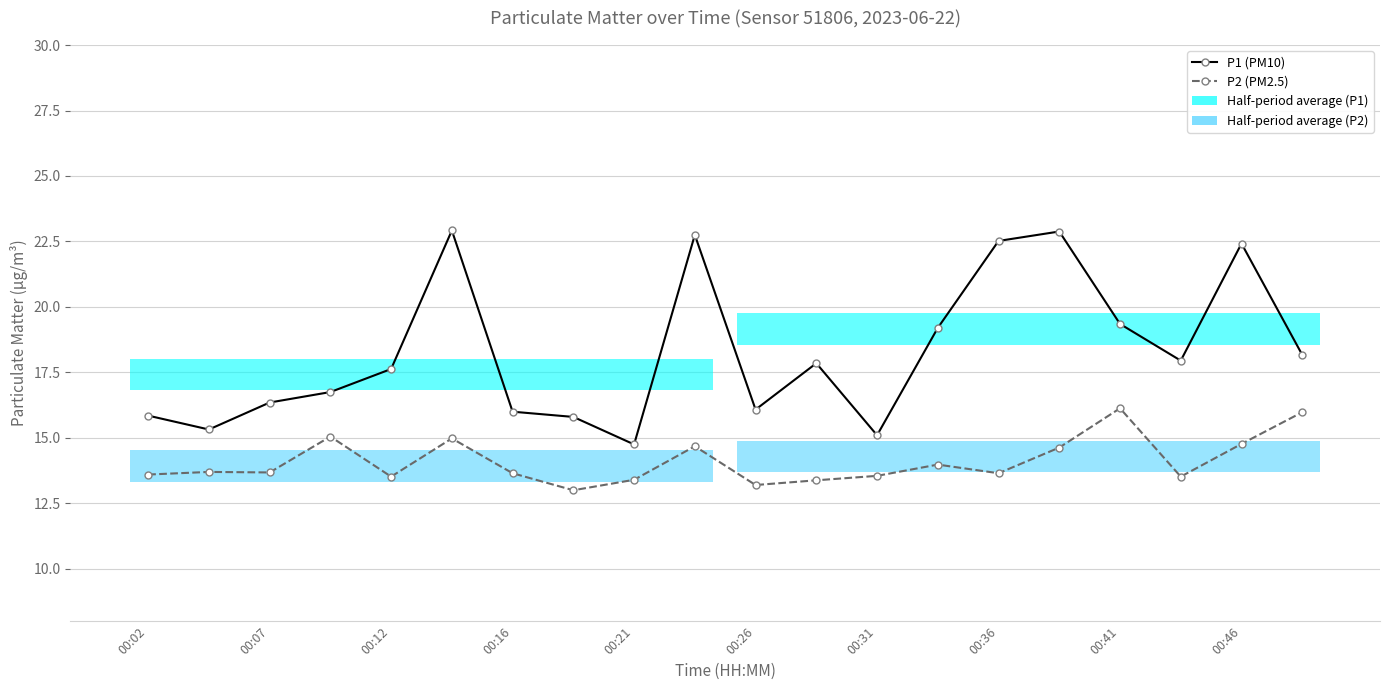

How many values in the P2 (PM2.5) series exceed 13?

19